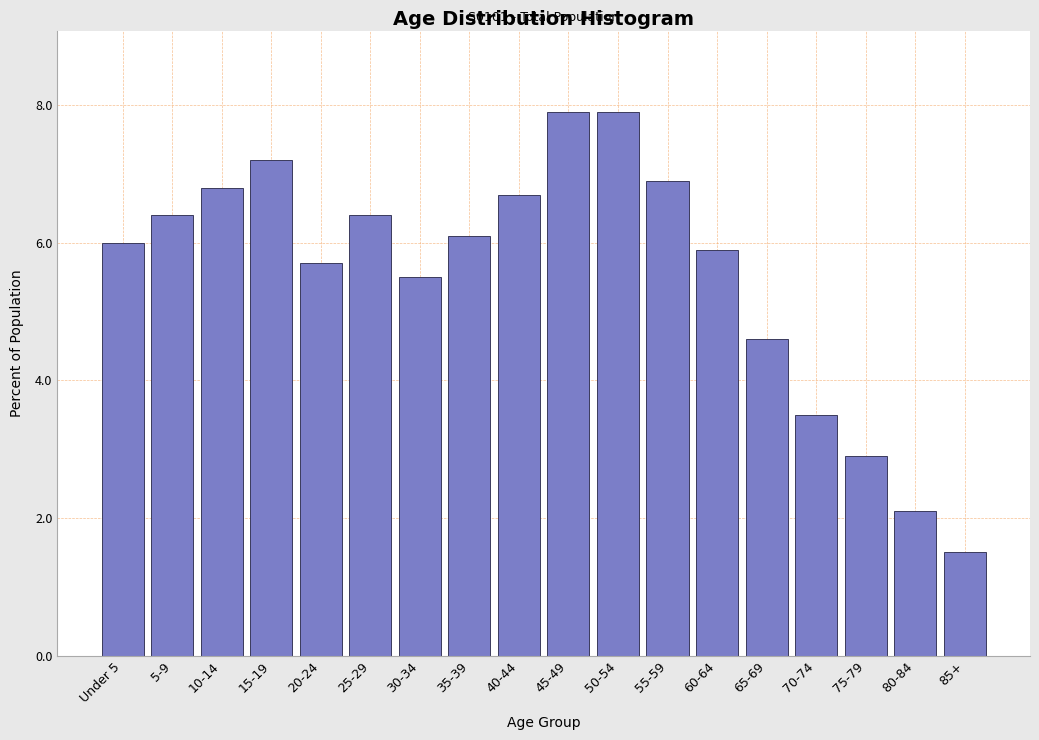

Reading left to right, transcribe all the data shown in this chart.

Under 5=6.0	5-9=6.4	10-14=6.8	15-19=7.2	20-24=5.7	25-29=6.4	30-34=5.5	35-39=6.1	40-44=6.7	45-49=7.9	50-54=7.9	55-59=6.9	60-64=5.9	65-69=4.6	70-74=3.5	75-79=2.9	80-84=2.1	85+=1.5